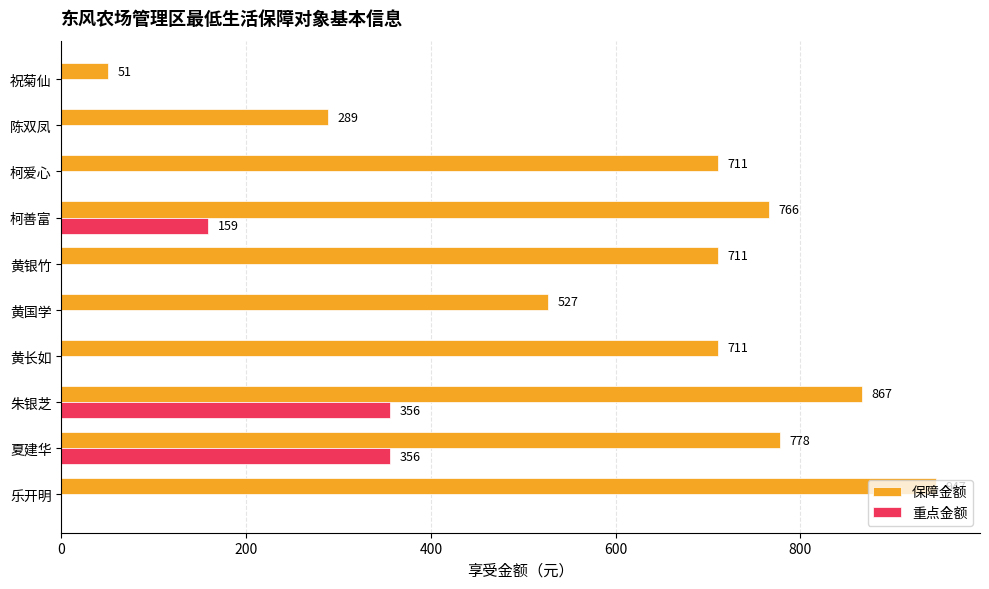

At which label is 重点金额 closest to 178?

柯善富